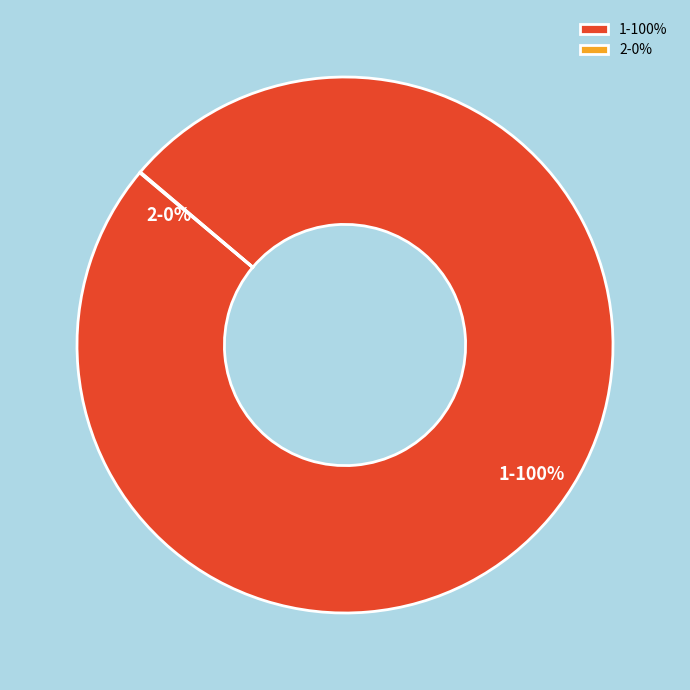

What percentage is the 1-100% slice, to the nearest percent?

100%